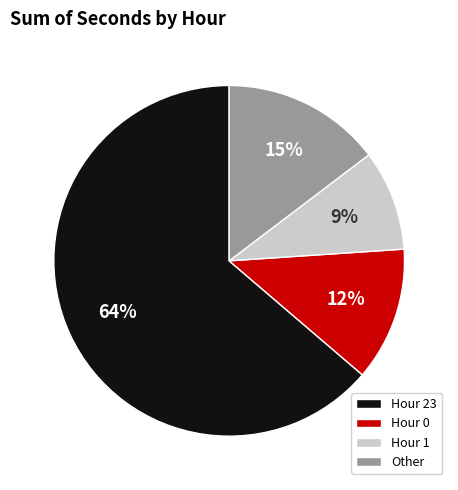

The Hour 1 slice represents 9% of the pie. True or false?

True